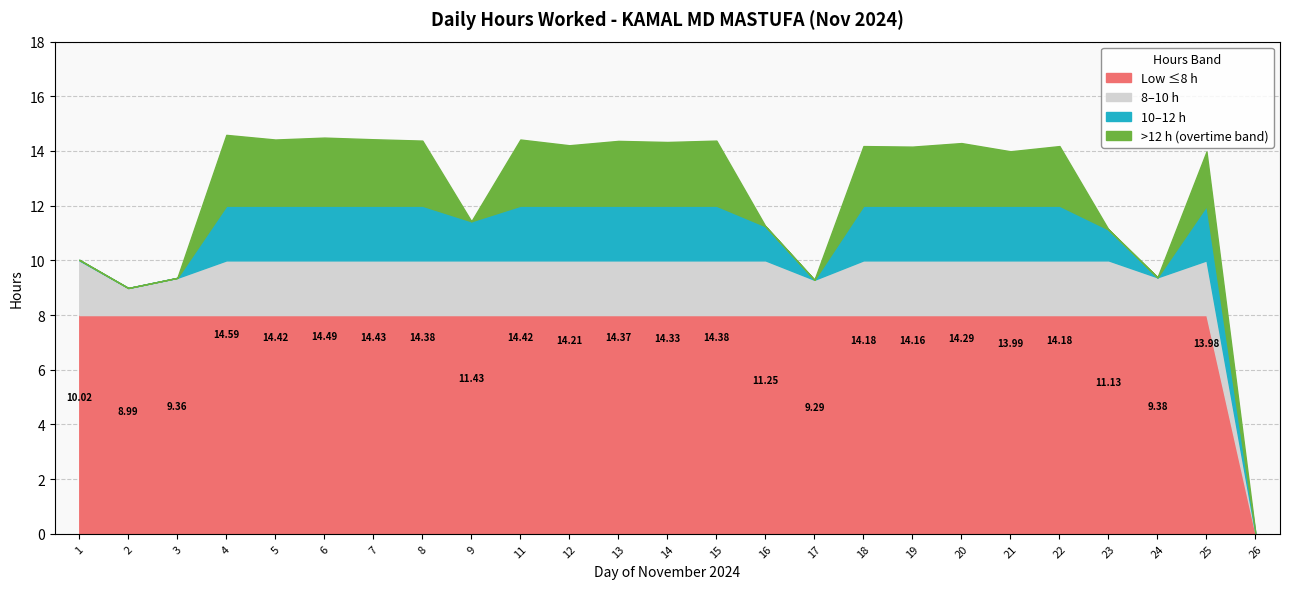

What are all the series names shown in the legend?

Low ≤8 h, 8–10 h, 10–12 h, >12 h (overtime band)